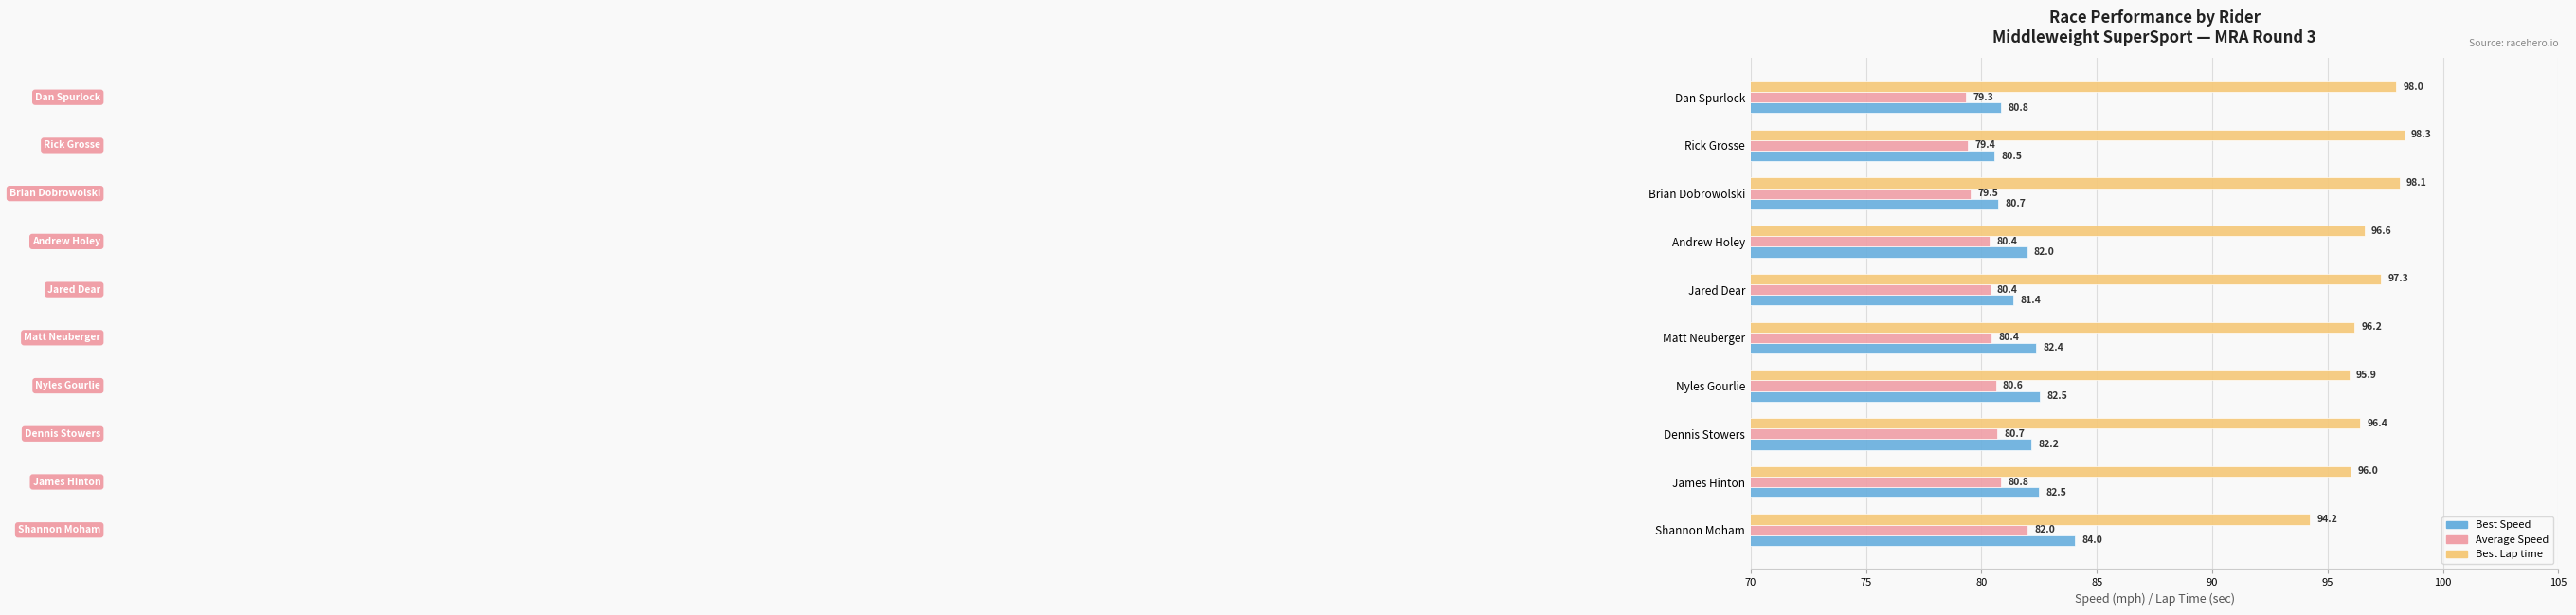

At which label is Best Speed closest to 82?

Andrew Holey